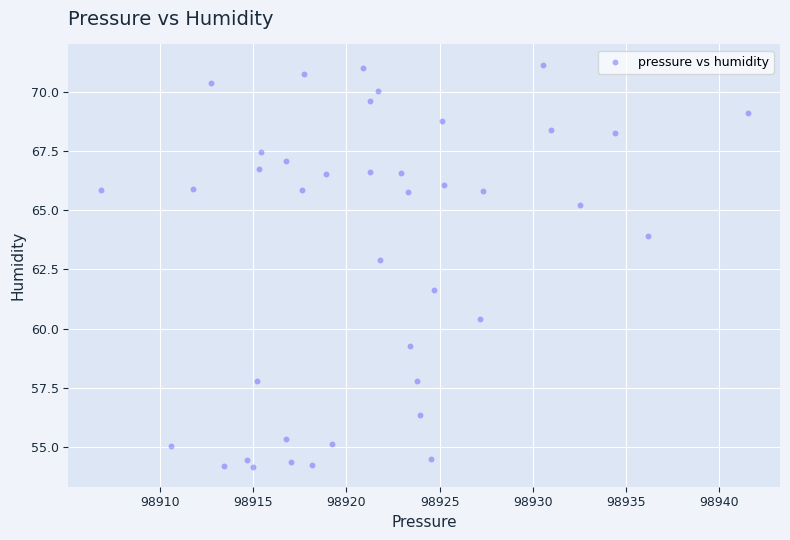

What Y value in the scatter plot is closest to 62?

61.6